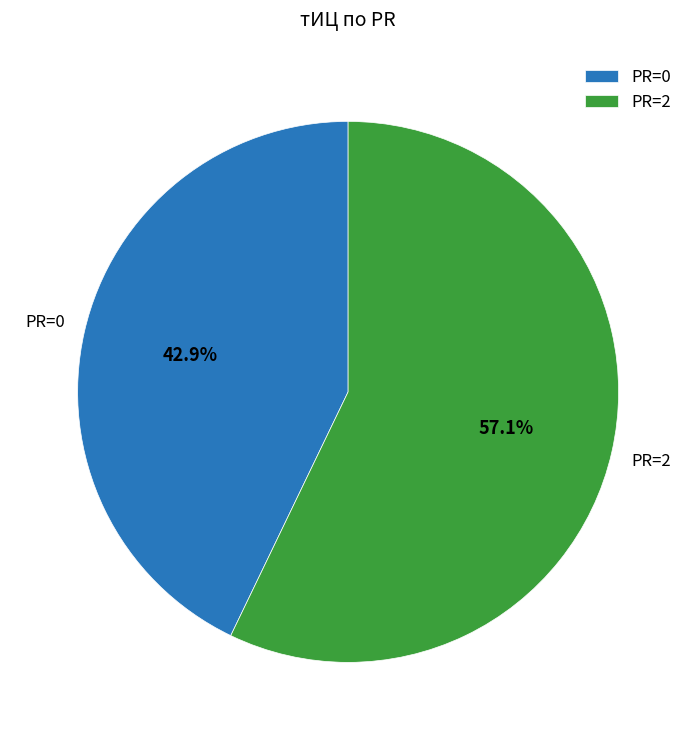

How much of the chart is everything except PR=0?

57.1%